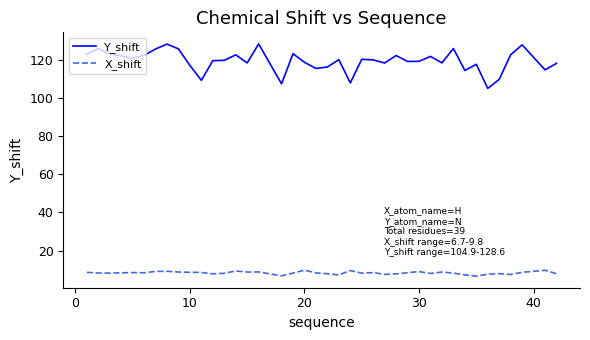

Which series has the largest range (max minus min)?

Y_shift